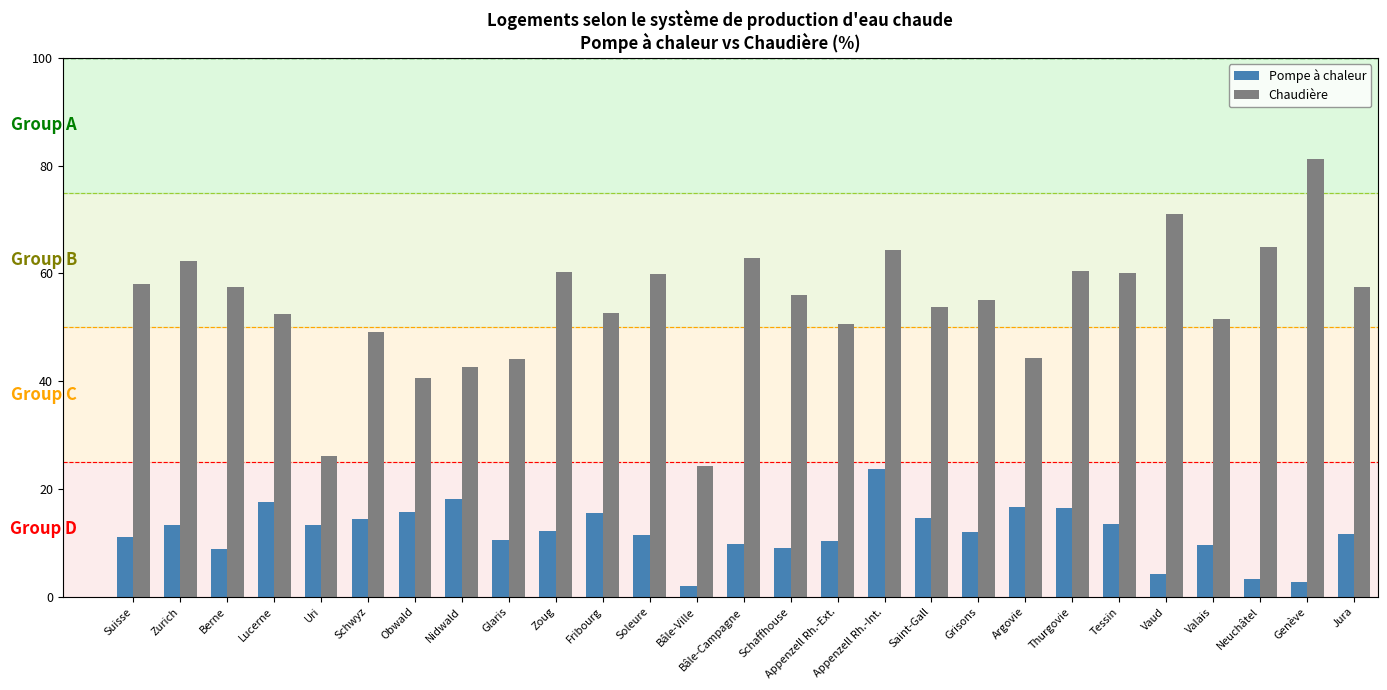

At which category is the sum across all series the highest?

Appenzell Rh.-Int.